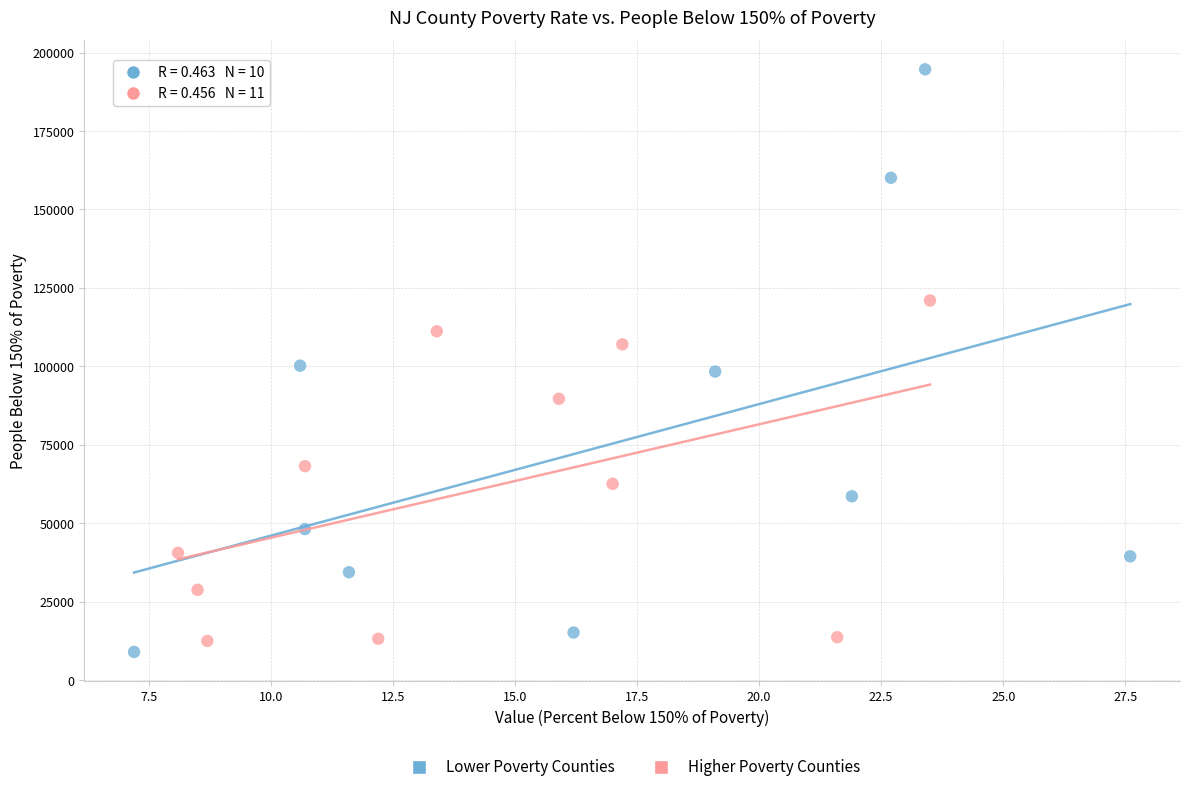

Which series has the largest Y range (max minus min)?

Lower Poverty Counties